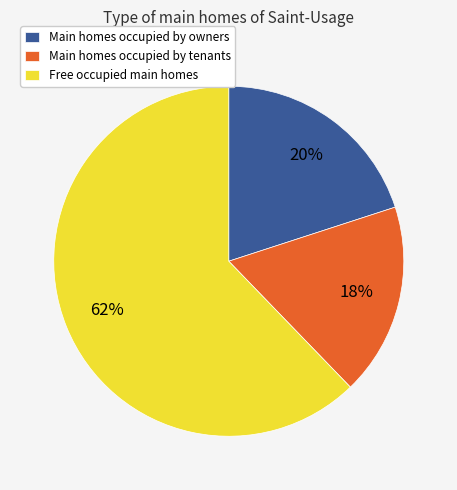

Count the number of slices in the pie.

3